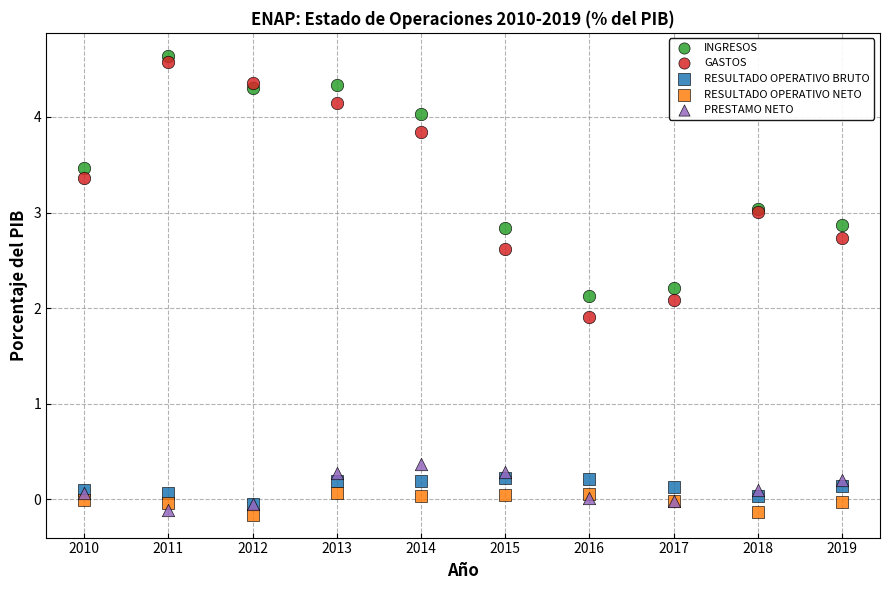

Which series contains the highest Y value?

INGRESOS